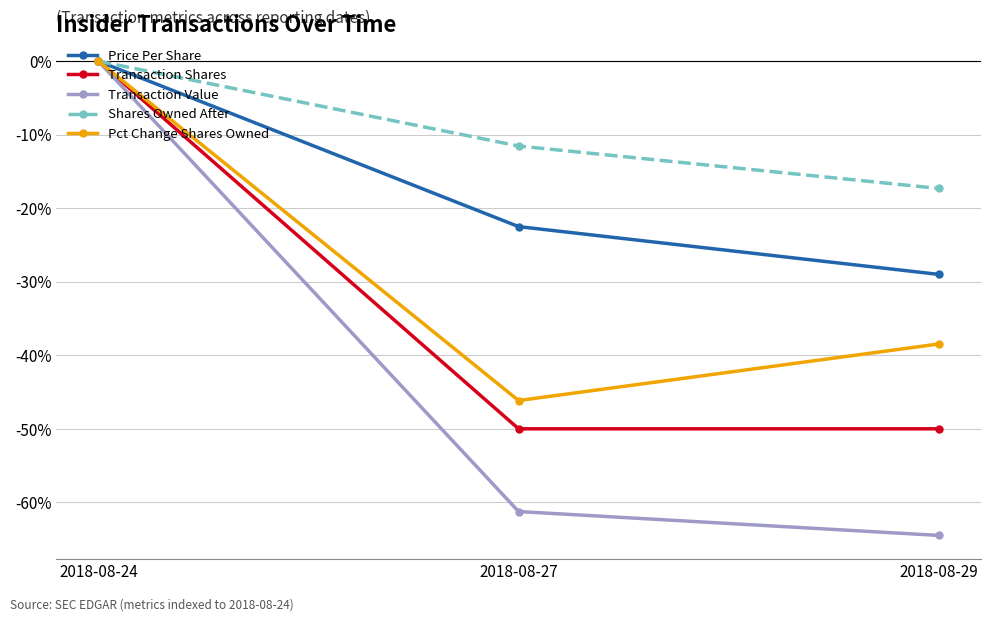

Between 2018-08-27 and 2018-08-29, which series saw the biggest shift?

Pct Change Shares Owned